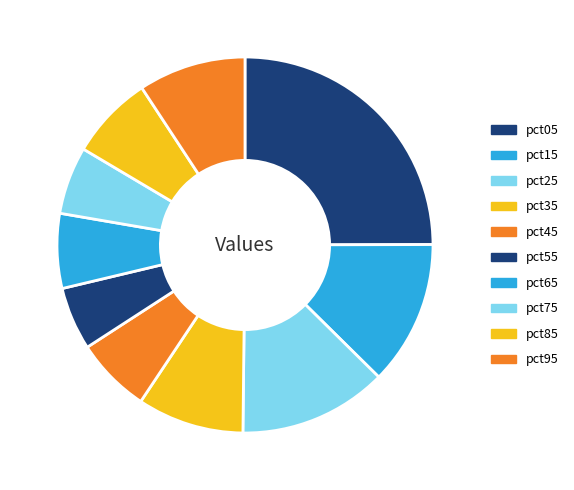

How many segments does this pie chart have?

10